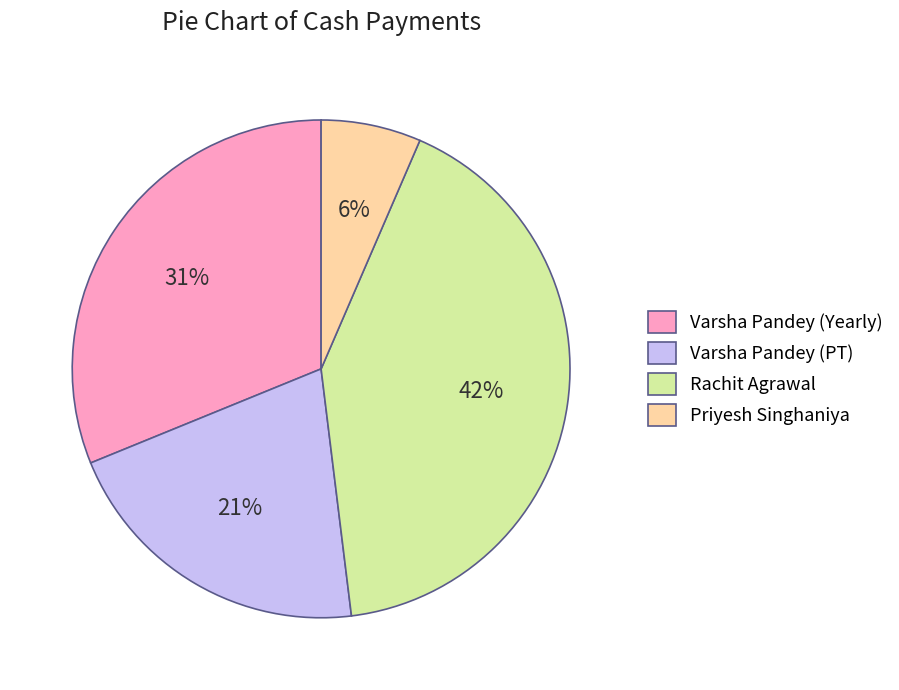

Do Rachit Agrawal and Priyesh Singhaniya together represent more than half of the pie?

No